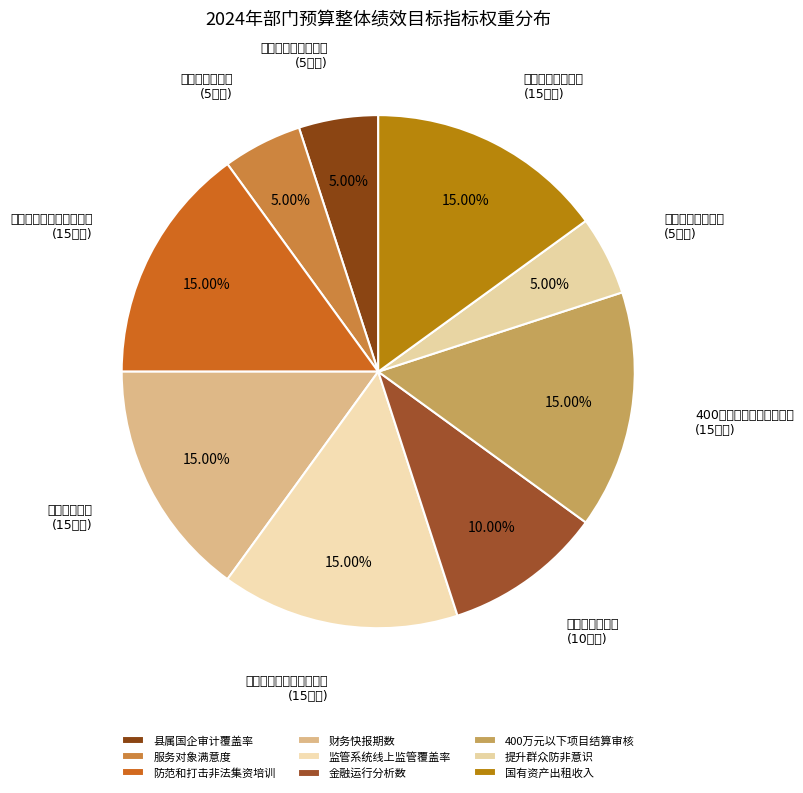

To the nearest percent, what is the difference between the largest and smallest slice percentages?

10%